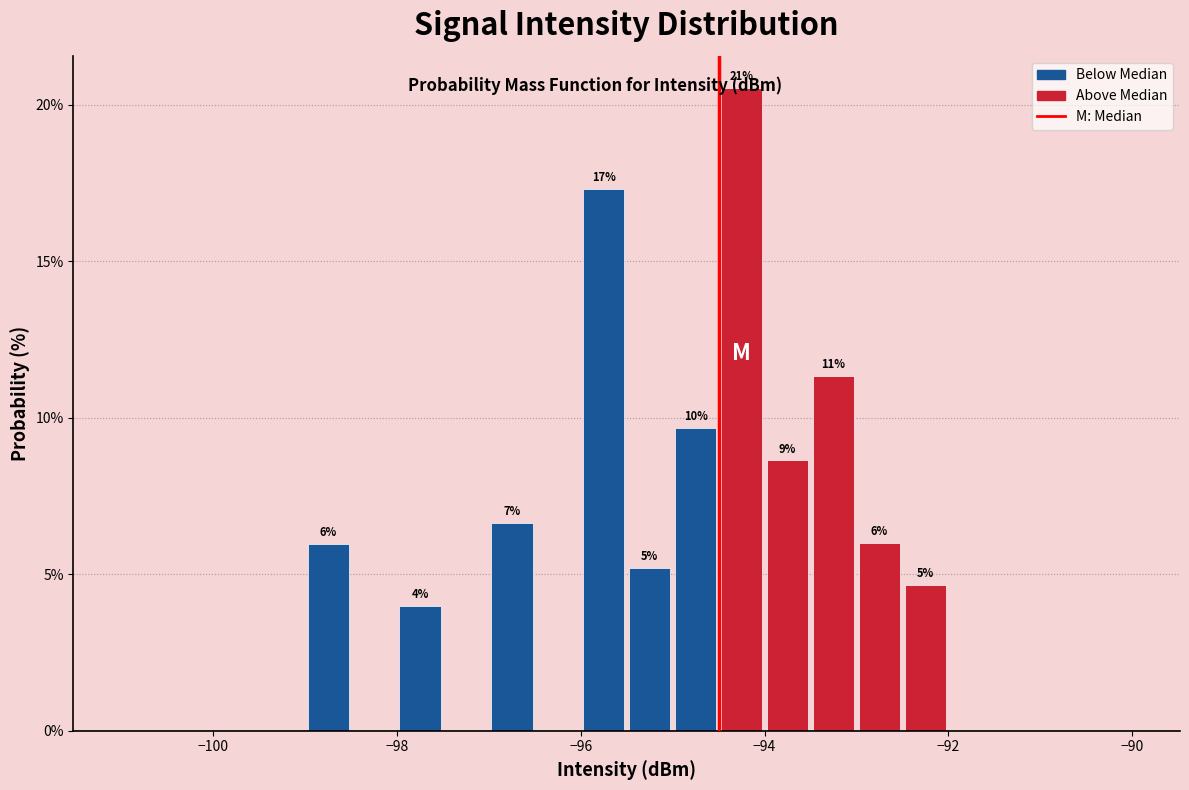

Read against the x-axis, roughly where is the centre of the tallest bar?

-94.2